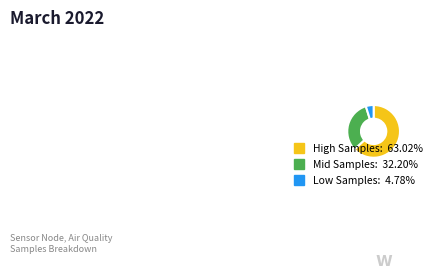

Does any single category account for the majority?

Yes